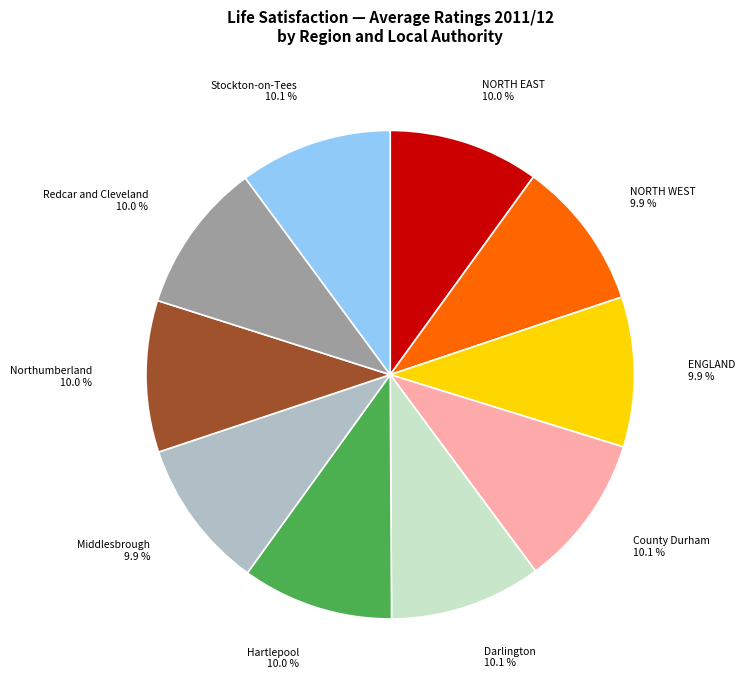

Is there a majority slice in this chart?

No